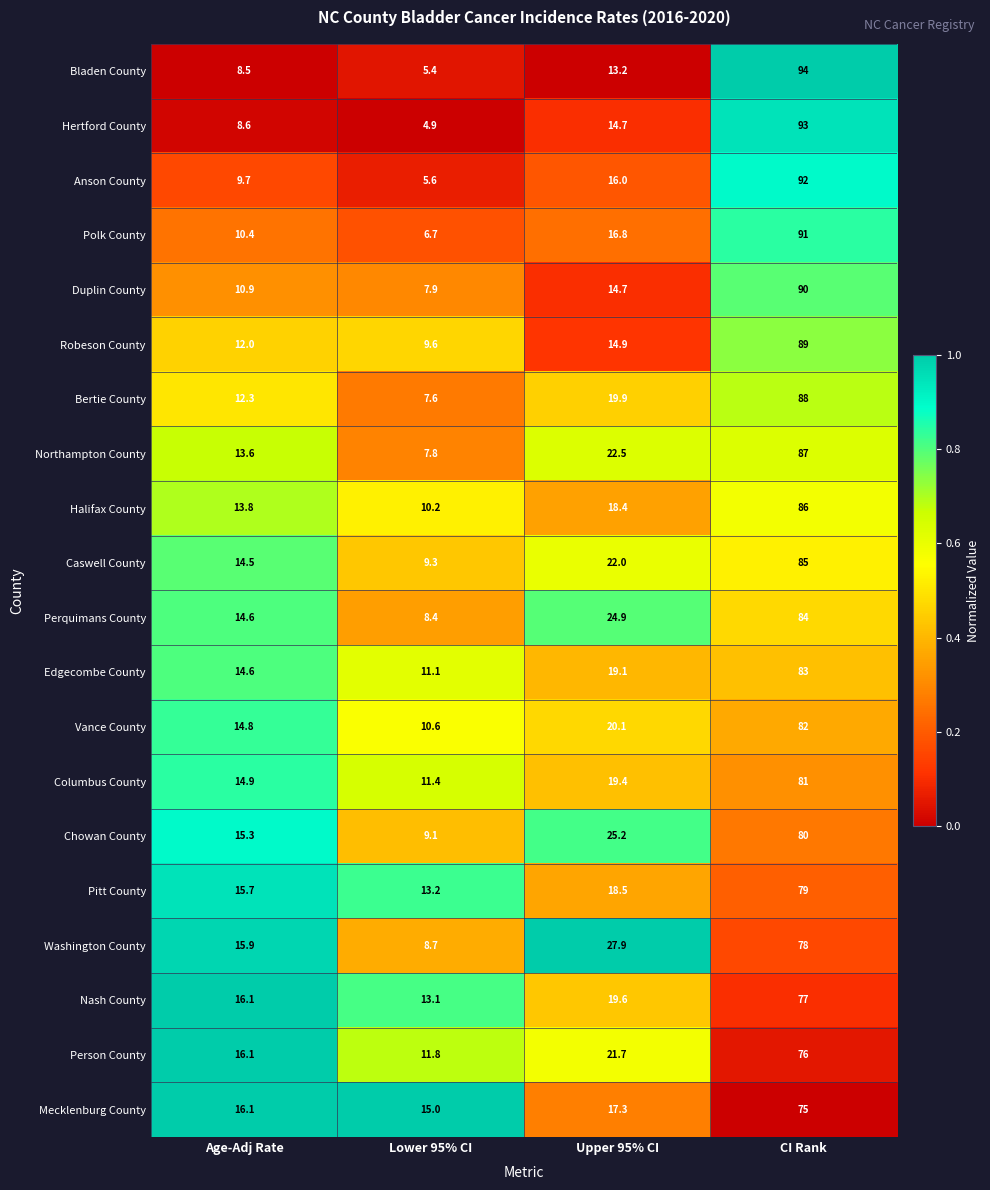

At which category is the sum across all series the highest?

CI Rank